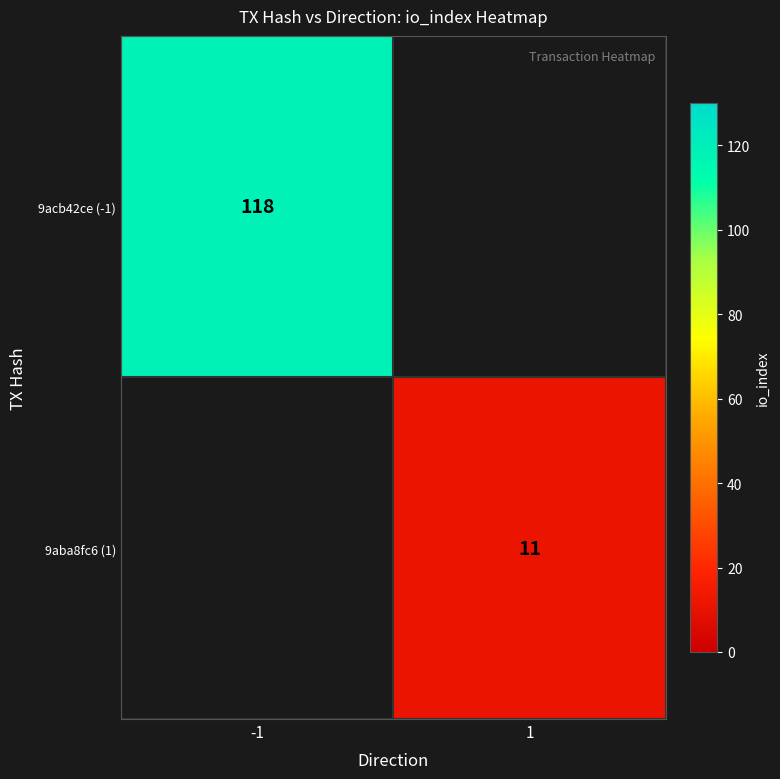

The value of 9aba8fc6 (1) at 1 is 11. True or false?

True